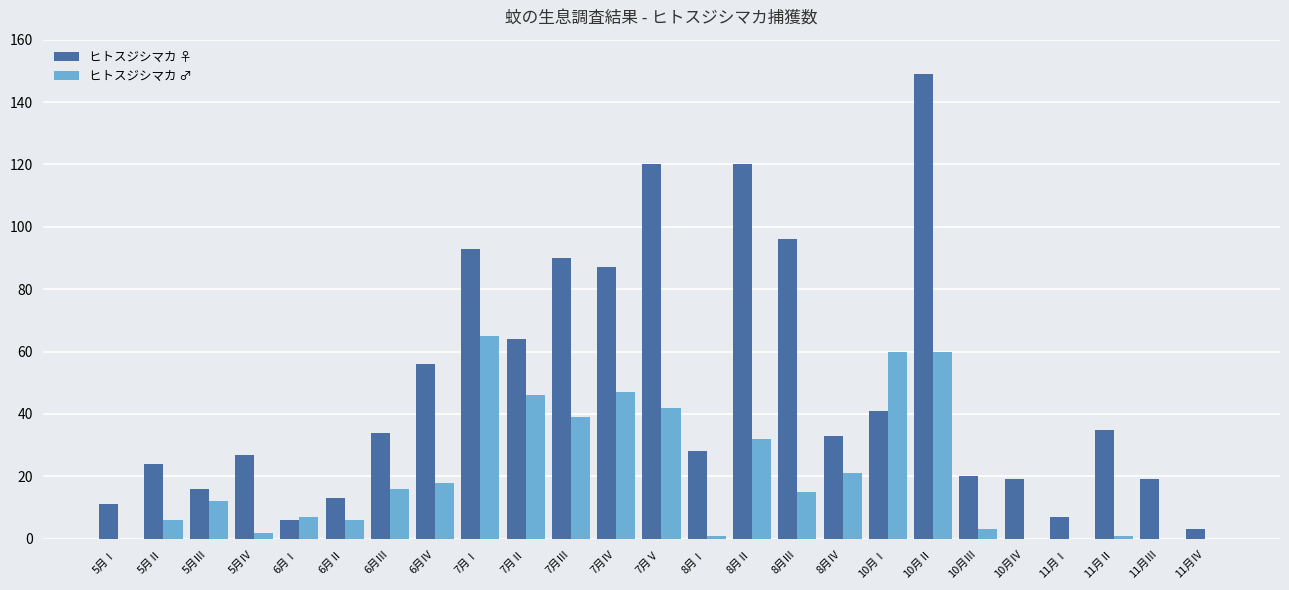

What are all the series names shown in the legend?

ヒトスジシマカ ♀, ヒトスジシマカ ♂